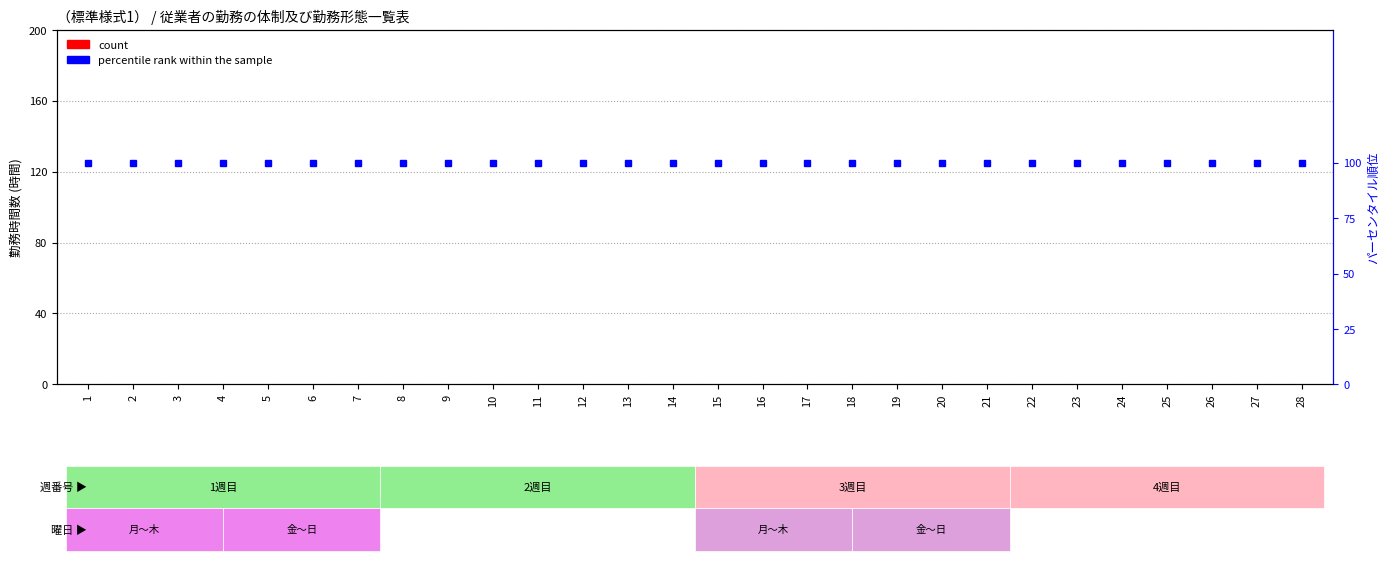

What is the total value across all series at 21?

100